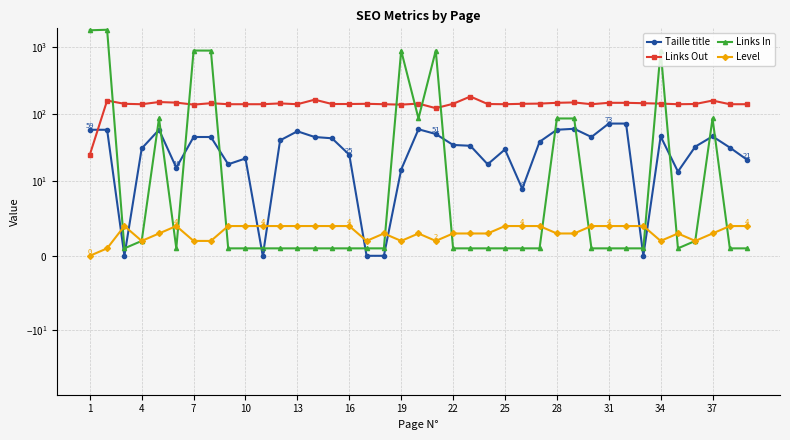

Is the value of Links In at 31 greater than the value of Taille title at 7?

Yes